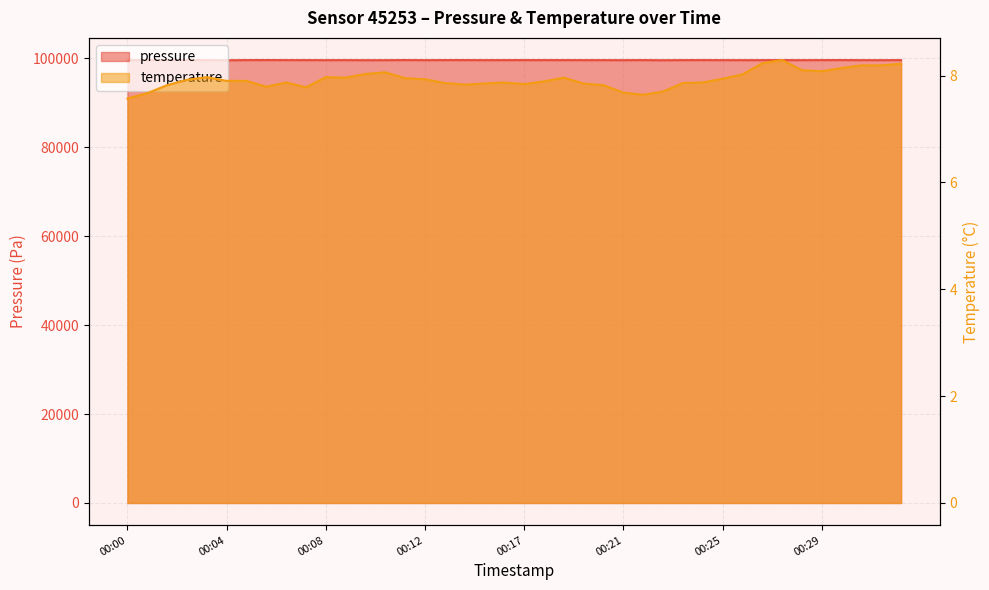

Between 00:02 and 00:18, which is larger?

00:02